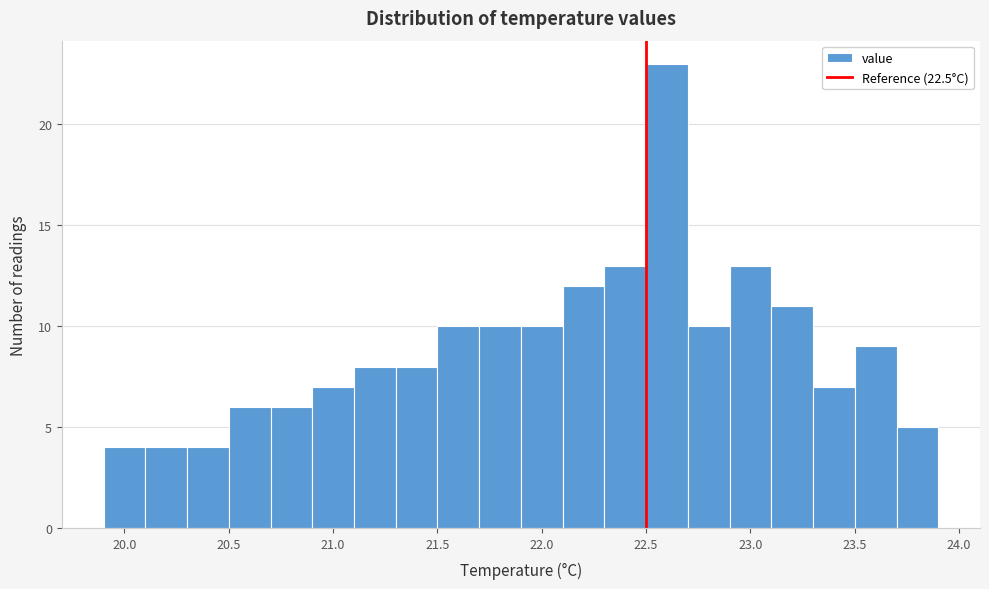

What is the height of the bar covering 23.1 to 23.3 on the x-axis? The values are not printed on the chart, so give them approximately, as read against the axis.

11